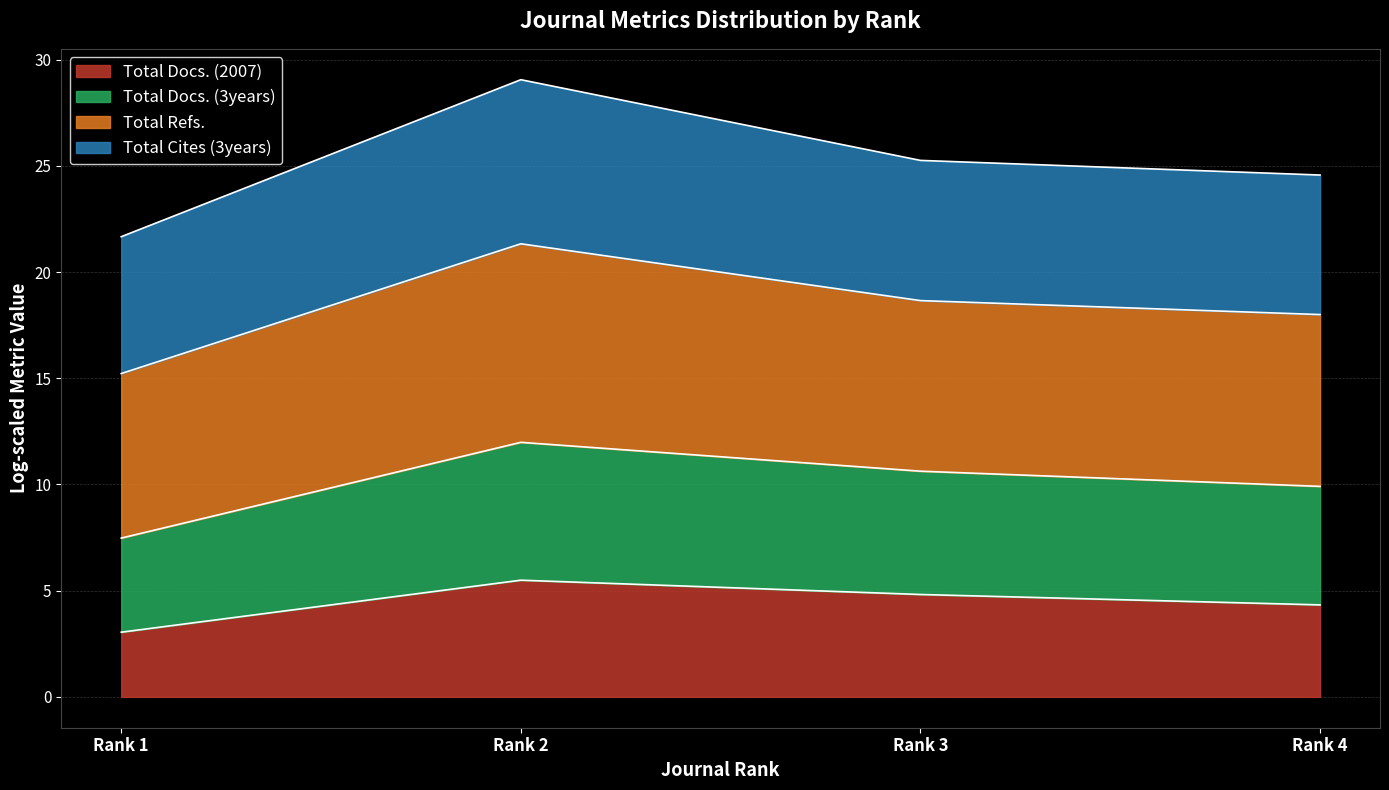

True or false: Total Docs. (3years) and Total Docs. (2007) intersect in this chart.

False